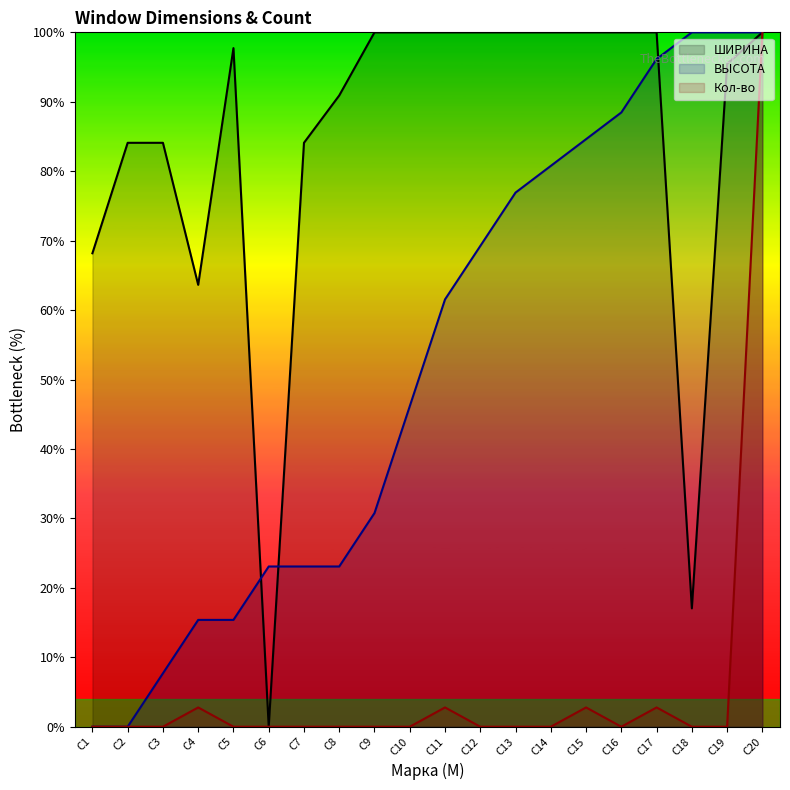

True or false: ВЫСОТА has a value of 46.2 at С10.

True